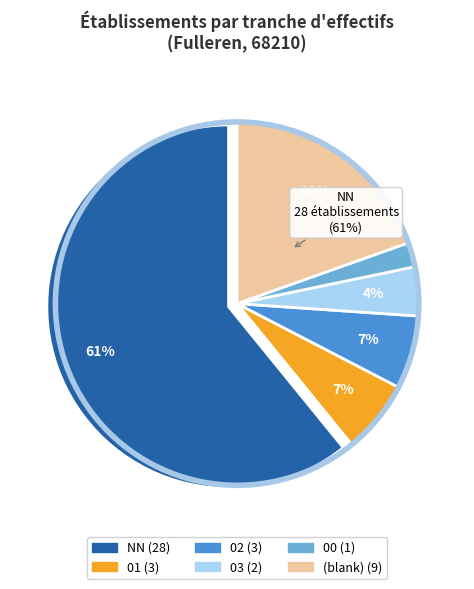

How many slices are in this pie chart?

6